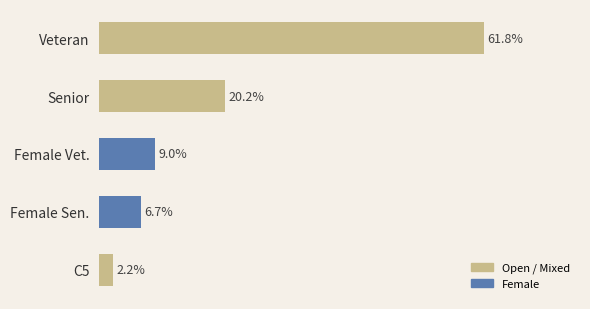

Where is the data nearest to the value 32?

Senior